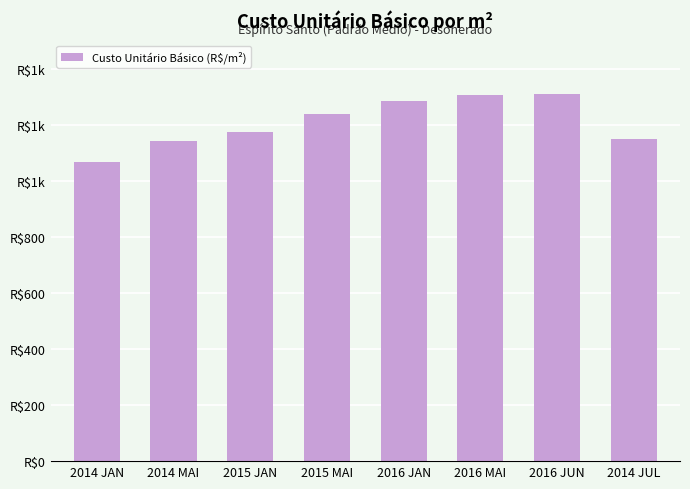

What is the minimum value shown in the chart?

1067.7